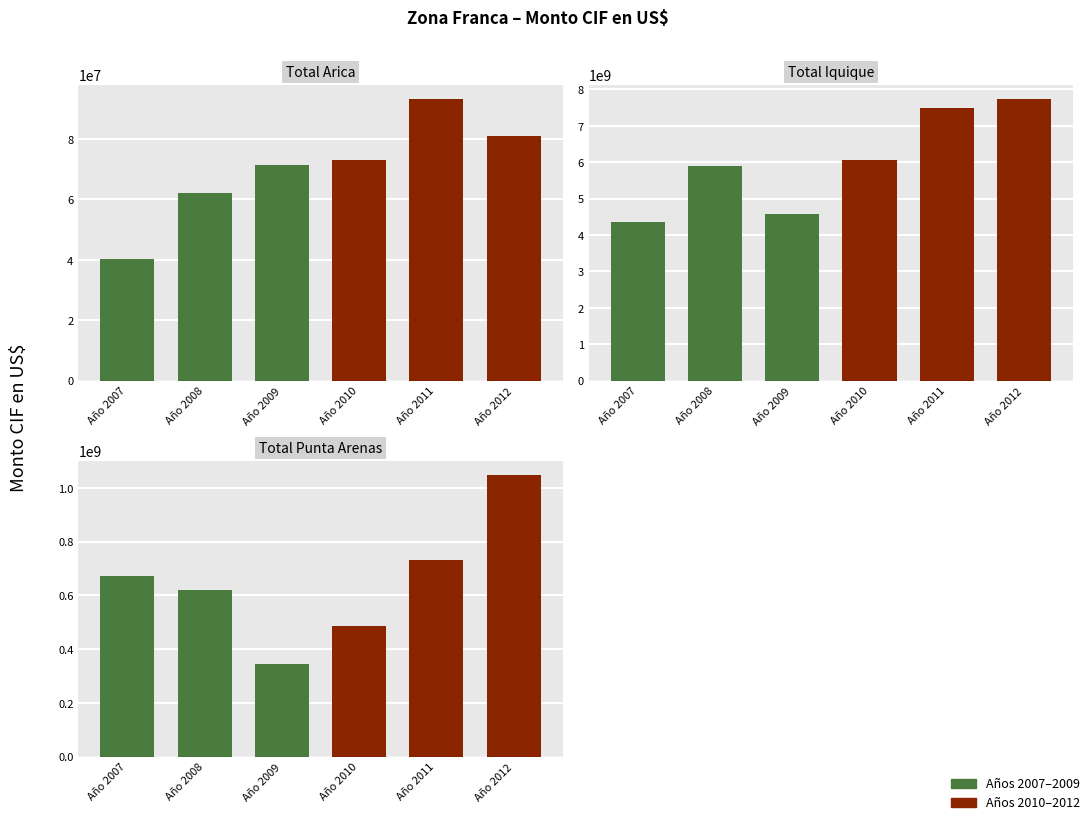

The value of Total Arica at Año 2012 is 81035959.2. True or false?

True